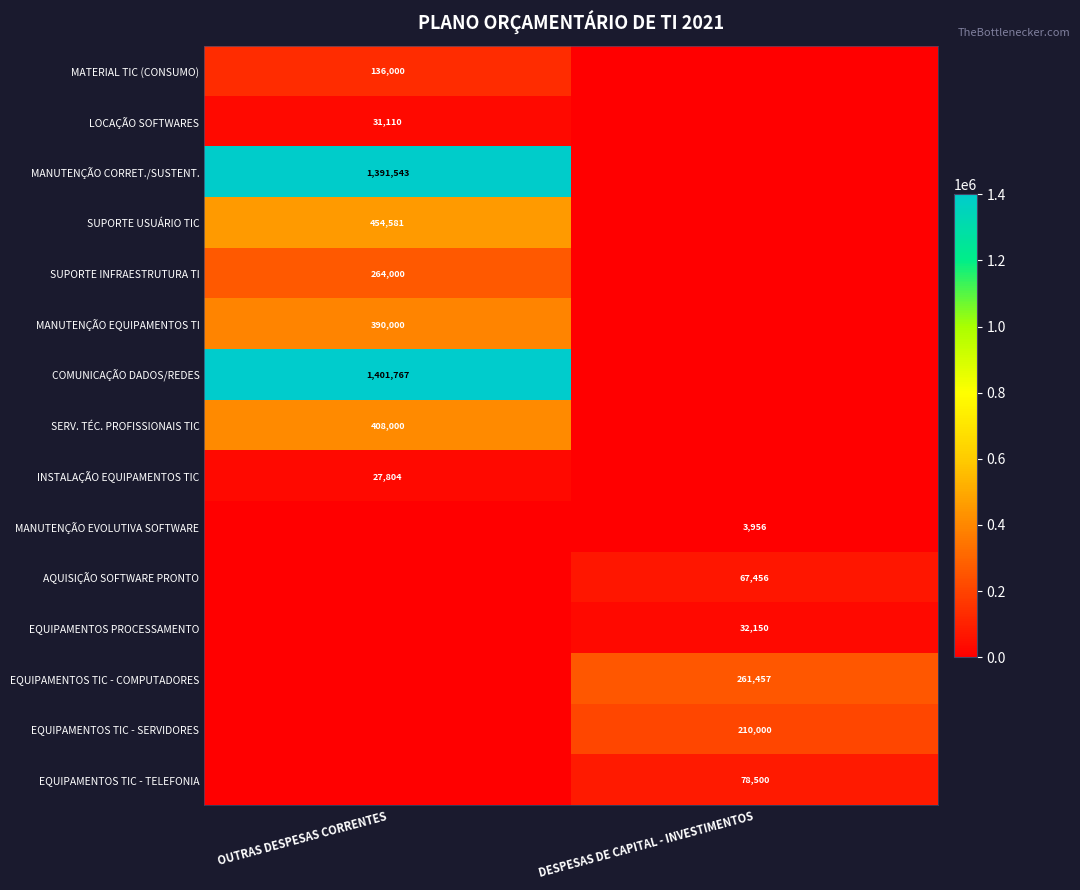

Is the value of SUPORTE INFRAESTRUTURA TI at OUTRAS DESPESAS CORRENTES greater than the value of SERV. TÉC. PROFISSIONAIS TIC at OUTRAS DESPESAS CORRENTES?

No